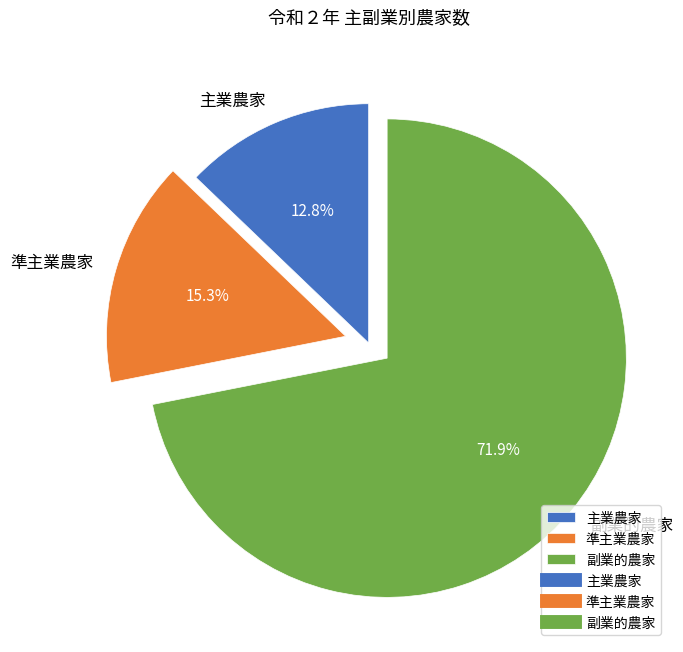

Approximately how many times larger is the value at 準主業農家 compared to 主業農家?

1.2